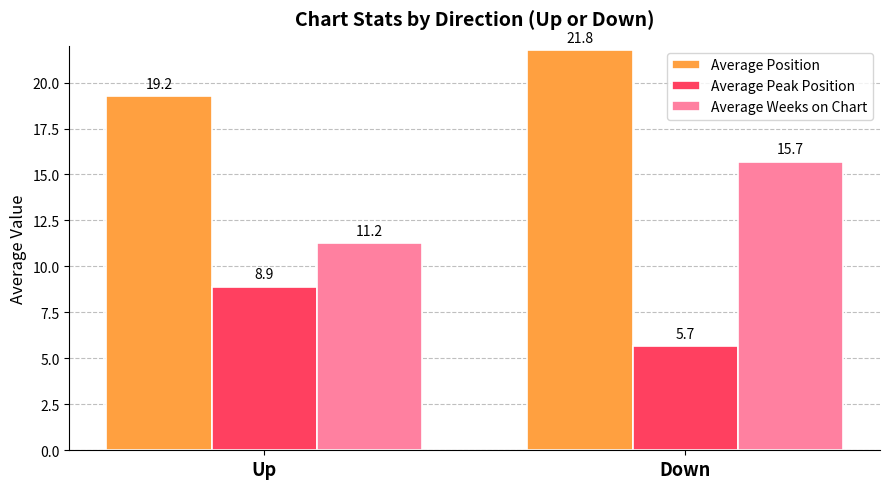

At Up, list the series in order from smallest to largest.

Average Peak Position, Average Weeks on Chart, Average Position